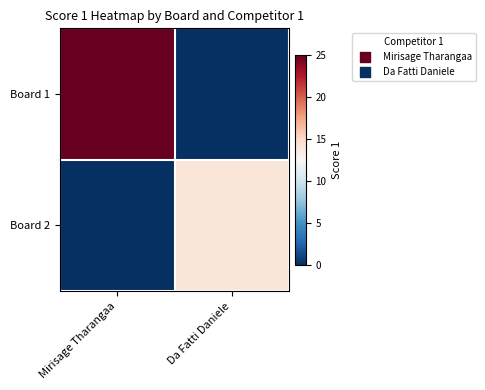

At how many categories does at least one series exceed 14?

1